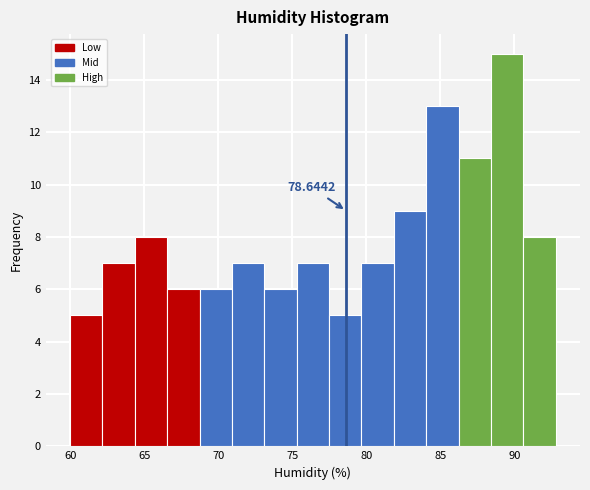

Over which range of the x-axis is the bar tallest?

88.5 to 90.5